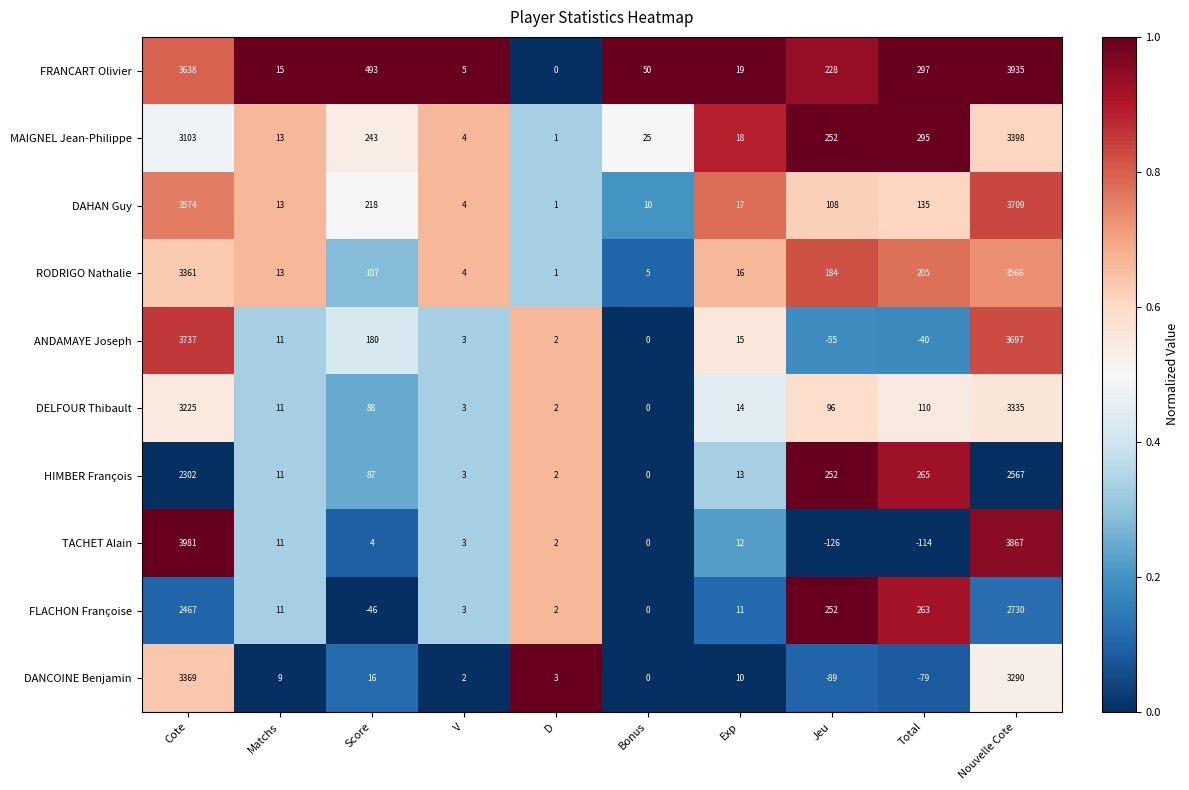

What is the difference between the MAIGNEL Jean-Philippe values at Nouvelle Cote and Total?

3103